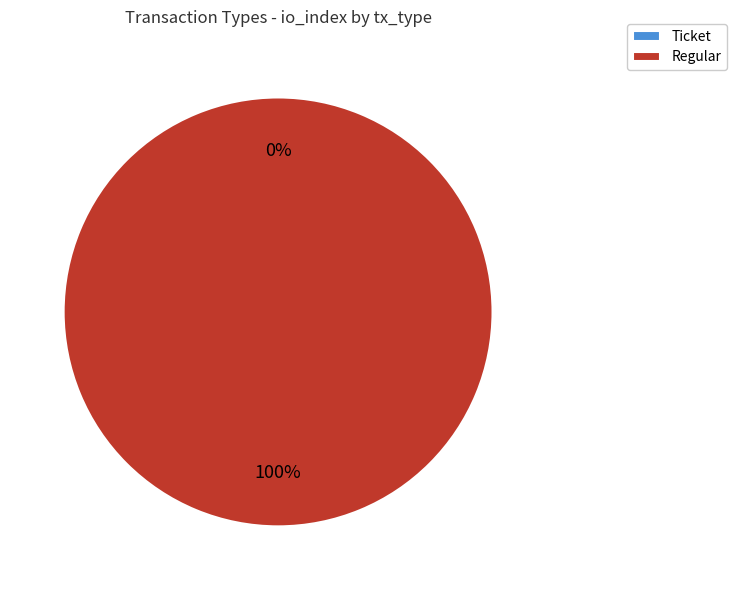

The Ticket slice represents 8% of the pie. True or false?

False